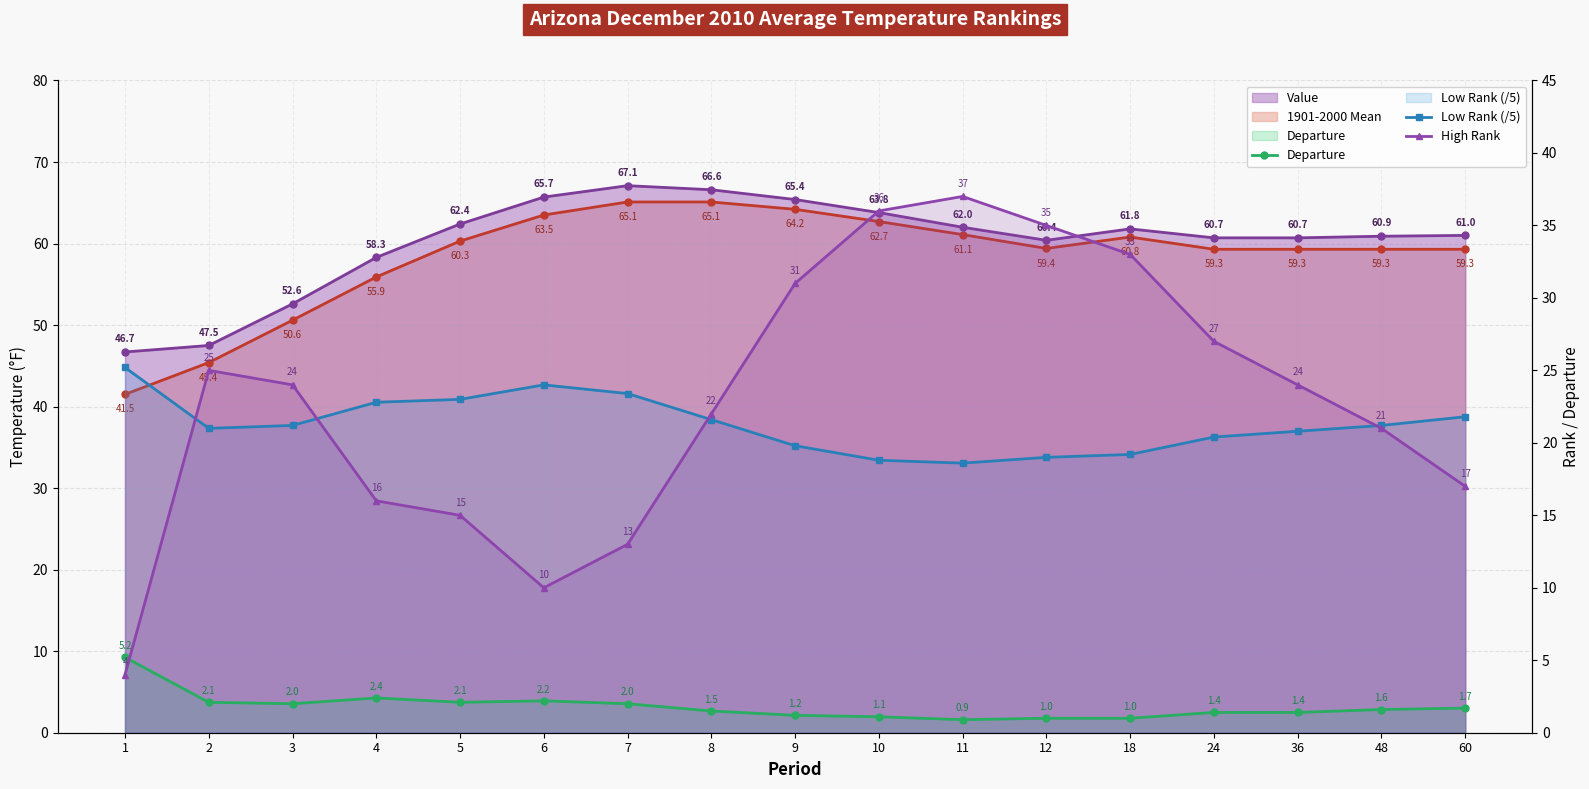

What value does the Departure series have at 10?

1.1